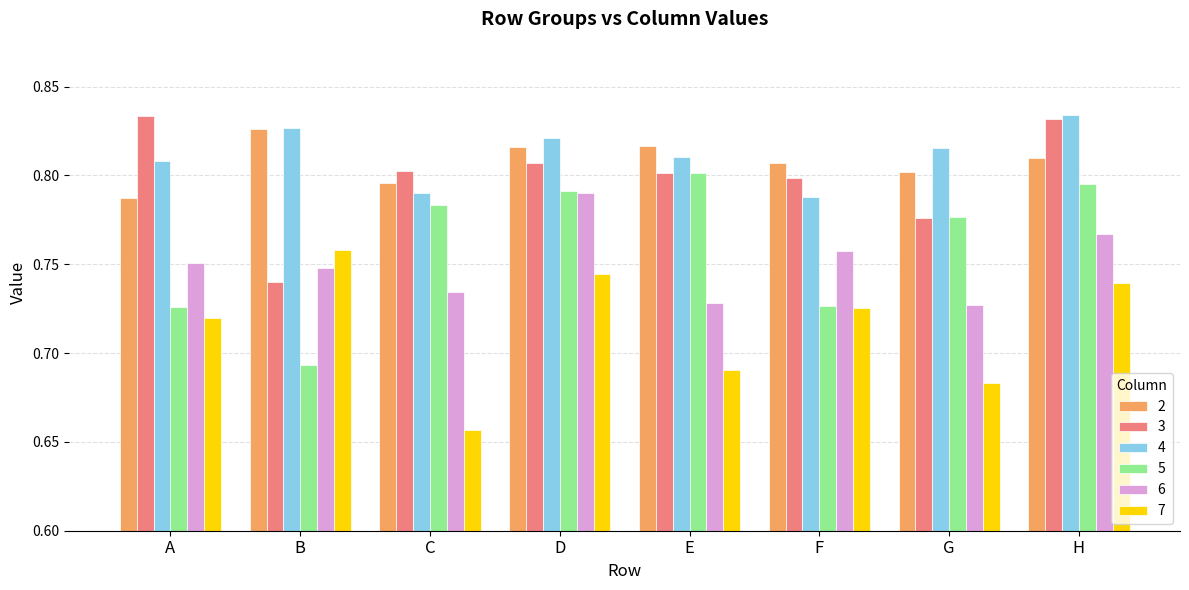

Is it true that 5 equals 1.2 at G?

False